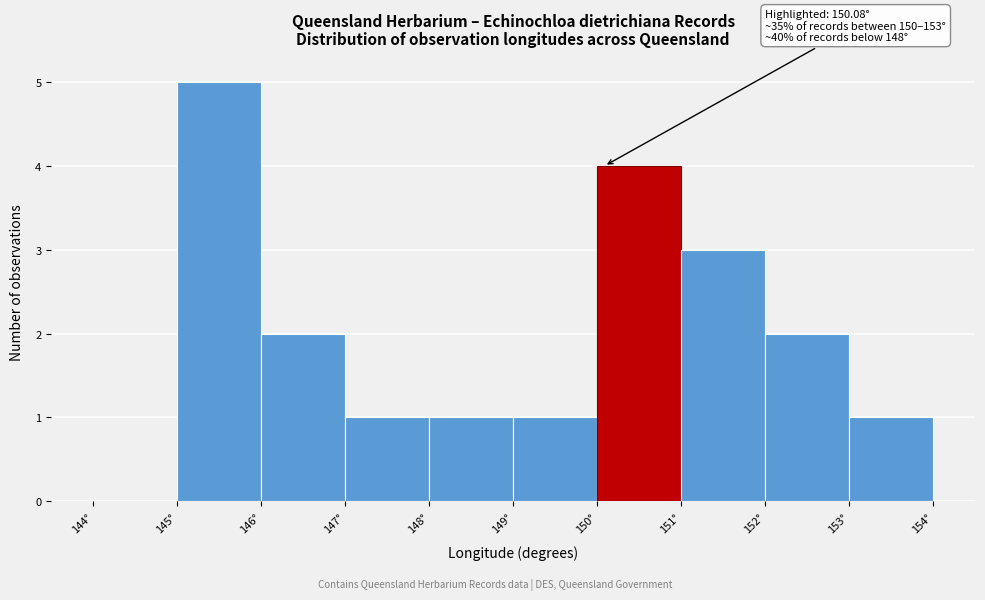

Over which range of the x-axis is the bar tallest?

145 to 146